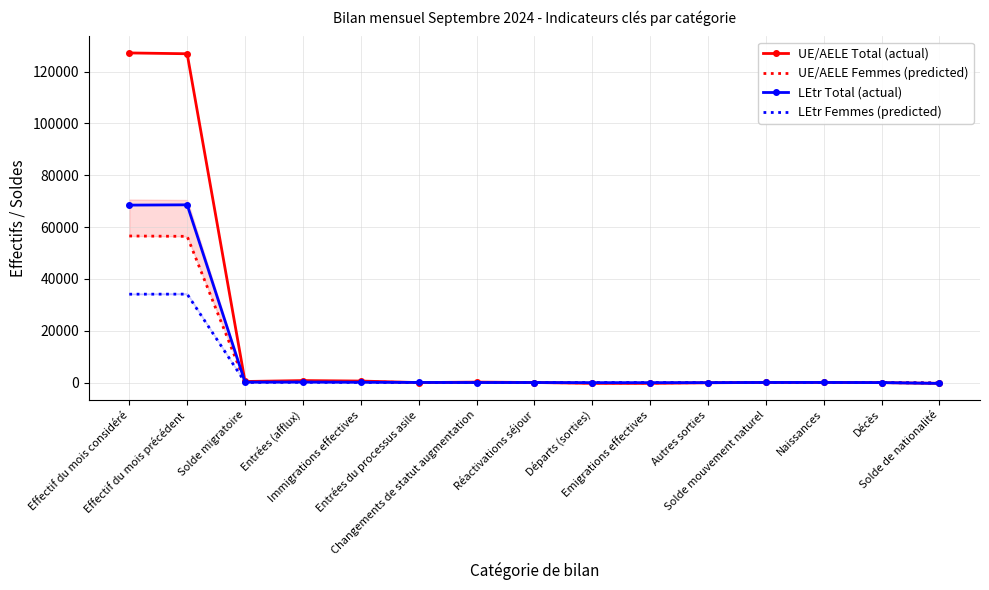

Reading left to right, transcribe all the data shown in this chart.

UE/AELE Total (actual): 127162	126850	415	771	590	0	181	24	-303	-302	-77	47	74	-27	-310
UE/AELE Femmes (predicted): 56541	56413	192	334	265	0	69	11	-121	-121	-32	29	39	-10	-147
LEtr Total (actual): 68457	68569	152	186	119	56	11	25	-31	-31	-28	46	54	-8	-319
LEtr Femmes (predicted): 34096	34122	106	121	82	32	7	10	-15	-15	-10	24	26	-2	-167